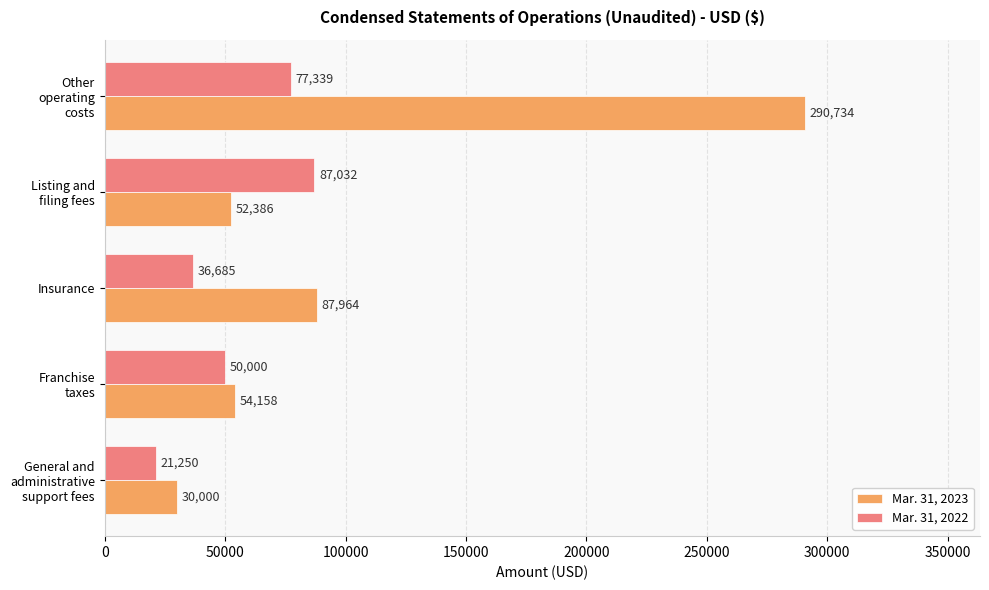

Which series has the widest spread of values?

Mar. 31, 2023